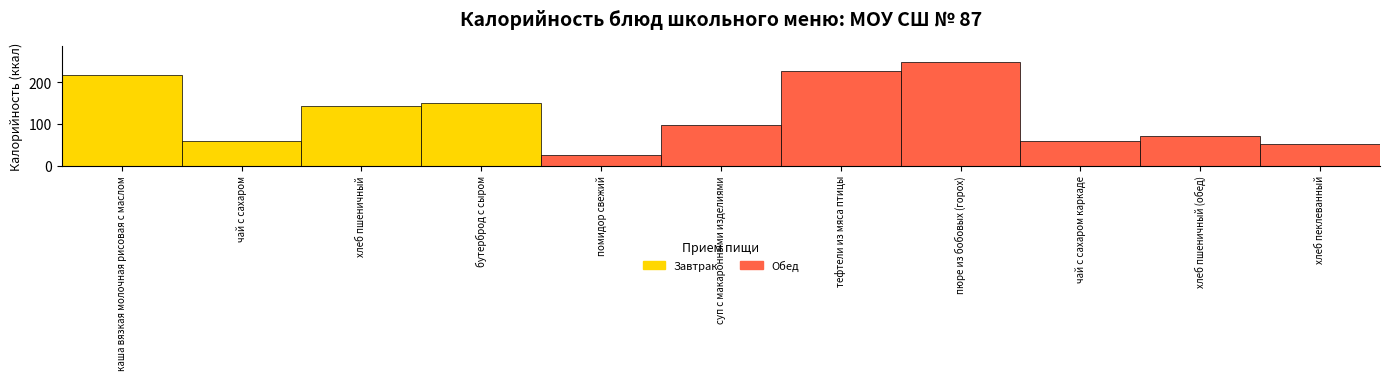

Between Калорийность and 10, which is larger?

Калорийность